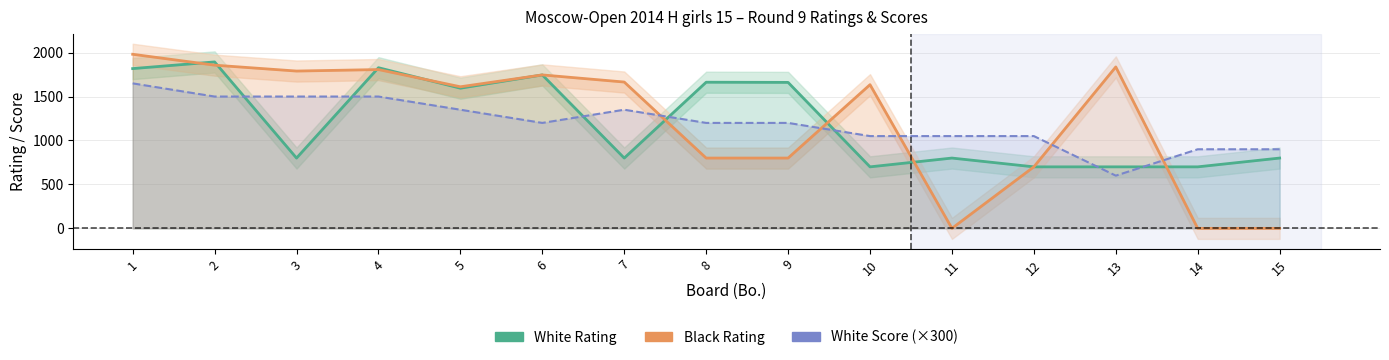

Reading right to left, transcribe all the data shown in this chart.

White Rating: 800	700	700	700	800	700	1661	1663	800	1746	1595	1828	800	1894	1818
Black Rating: 0	0	1837	700	0	1635	800	800	1665	1746	1611	1807	1790	1857	1981
White Score (×300): 900	900	600	1050	1050	1050	1200	1200	1350	1200	1350	1500	1500	1500	1650